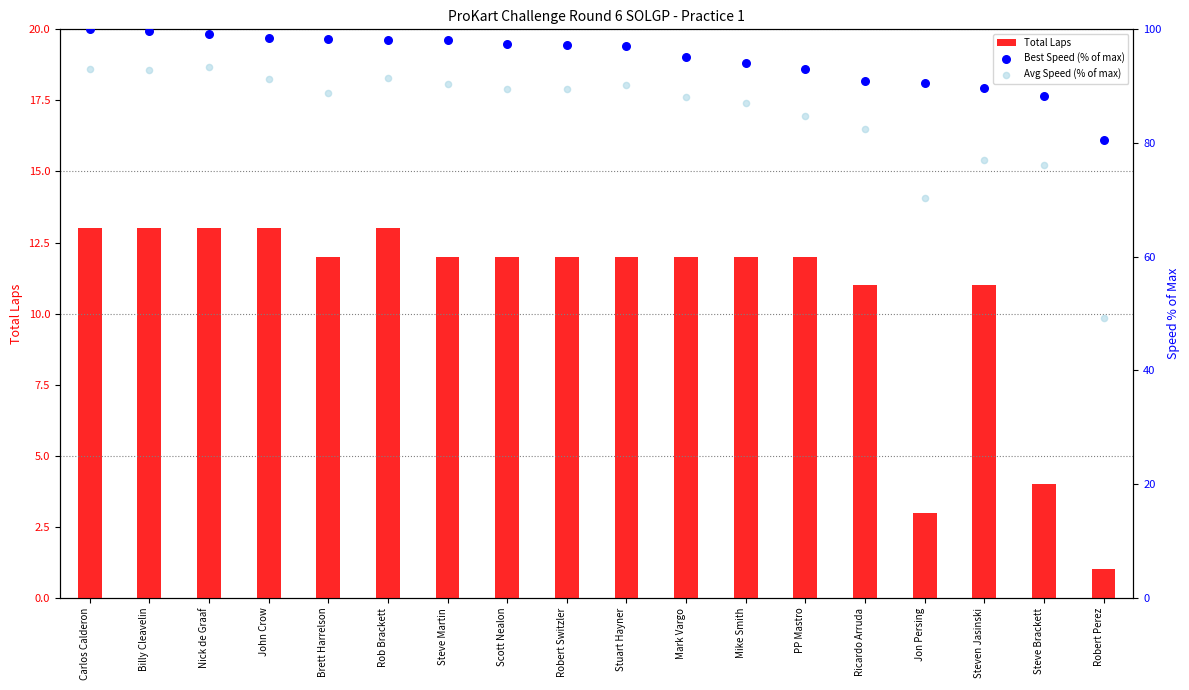

What is the total value across all series at Steven Jasinski?

177.7